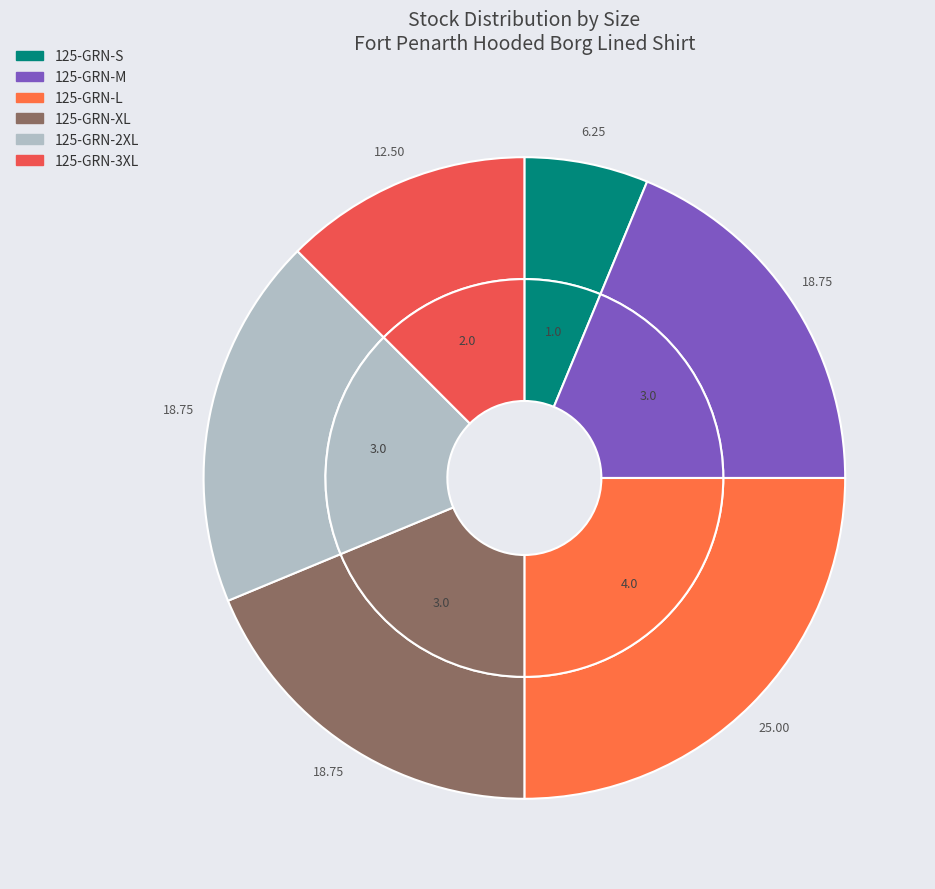

Does any single category account for the majority?

No